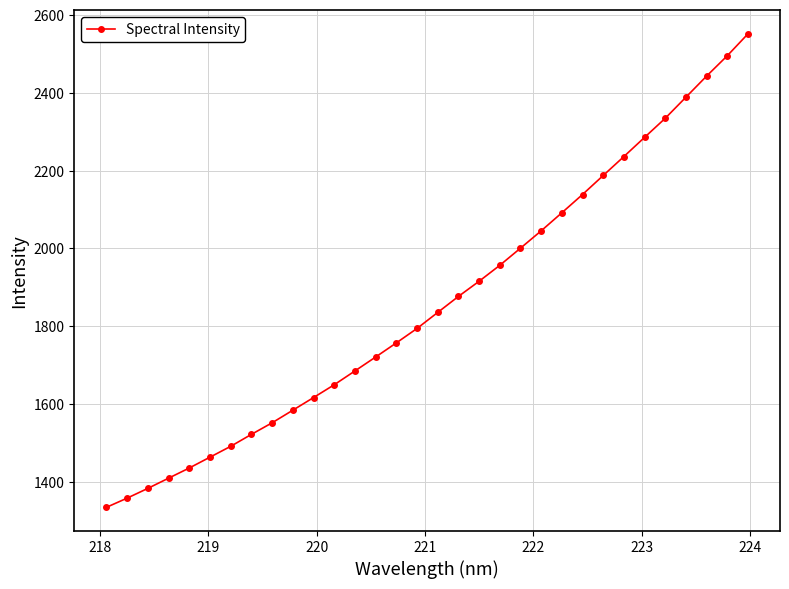

What is the difference between the second highest and second lowest values?

1137.5